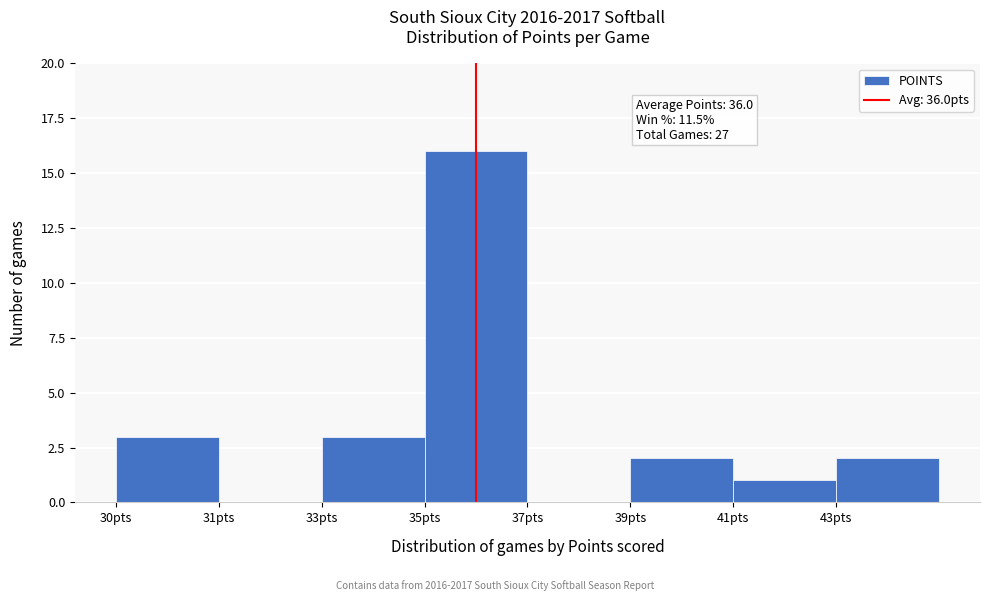

Reading left to right, what are all the values shown in this chart?

30pts=3	31pts=0	33pts=3	35pts=16	37pts=0	39pts=2	41pts=1	43pts=2